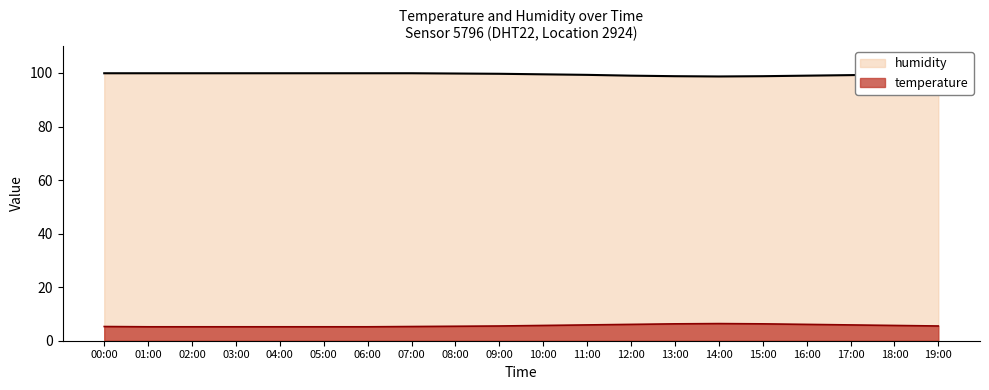

True or false: temperature and humidity intersect in this chart.

False